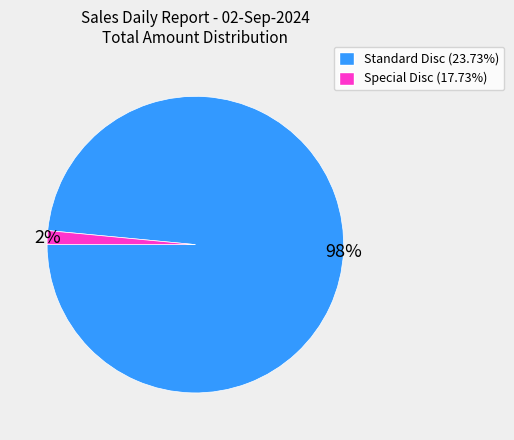

To the nearest percent, what is the average slice percentage?

50%